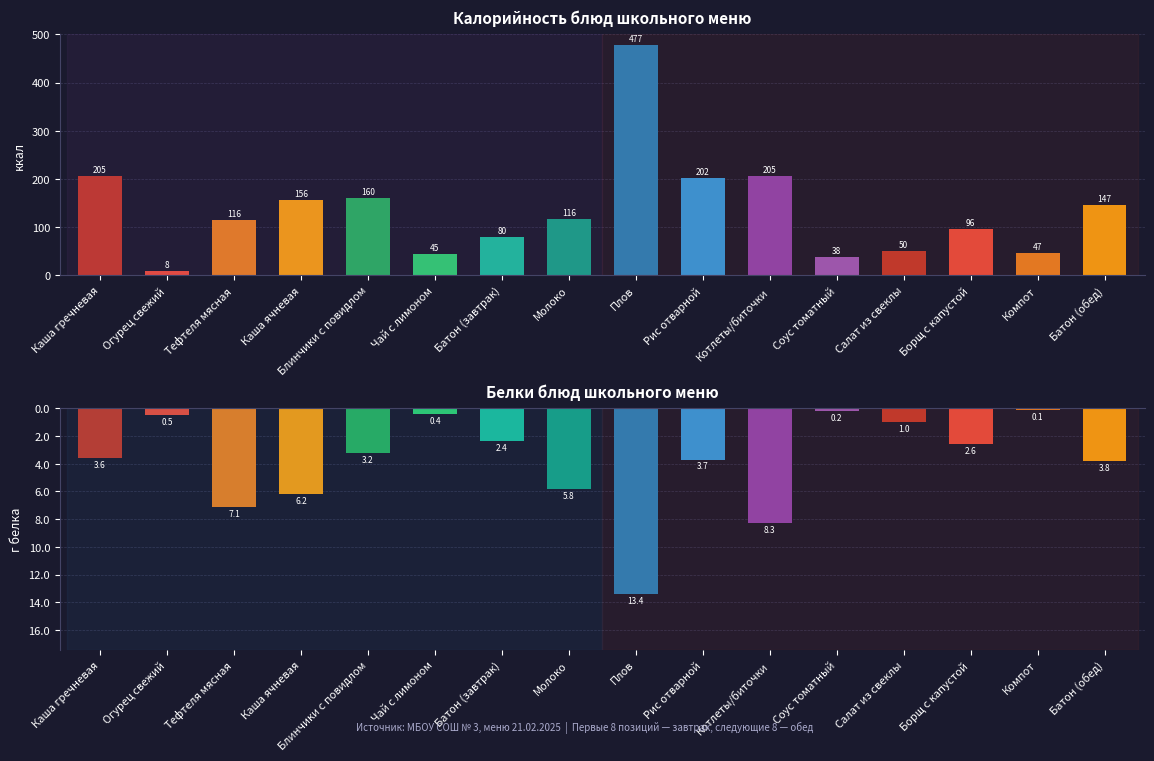

Reading left to right, list all the values displayed in this chart.

Калорийность: Каша гречневая=205.2	Огурец свежий=8.4	Тефтеля мясная=115.7	Каша ячневая=156.4	Блинчики с повидлом=160.0	Чай с лимоном=45.1	Батон (завтрак)=80.3	Молоко=116.4	Плов=477.4	Рис отварной=202.1	Котлеты/биточки=205.1	Соус томатный=38.4	Салат из свеклы=49.6	Борщ с капустой=96.2	Компот=46.9	Батон (обед)=146.7
Белки: Каша гречневая=-3.6	Огурец свежий=-0.5	Тефтеля мясная=-7.1	Каша ячневая=-6.2	Блинчики с повидлом=-3.2	Чай с лимоном=-0.4	Батон (завтрак)=-2.4	Молоко=-5.8	Плов=-13.4	Рис отварной=-3.7	Котлеты/биточки=-8.3	Соус томатный=-0.2	Салат из свеклы=-1.0	Борщ с капустой=-2.6	Компот=-0.1	Батон (обед)=-3.8